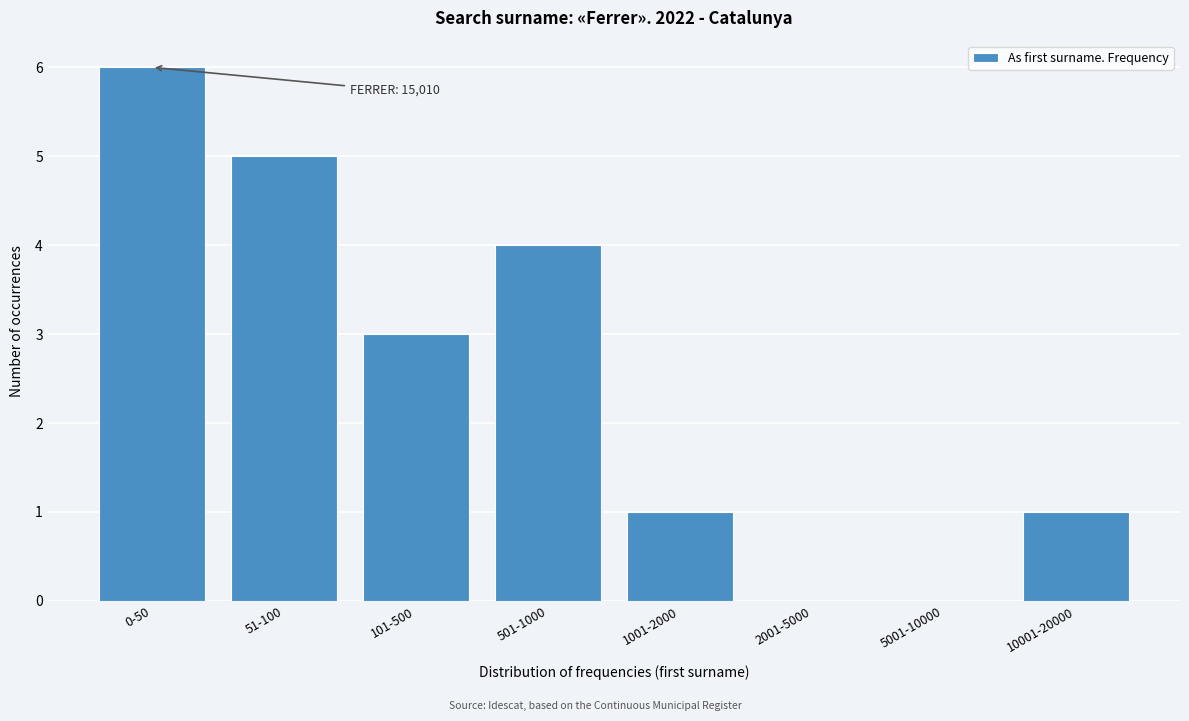

The value at 2001-5000 is 0. True or false?

True